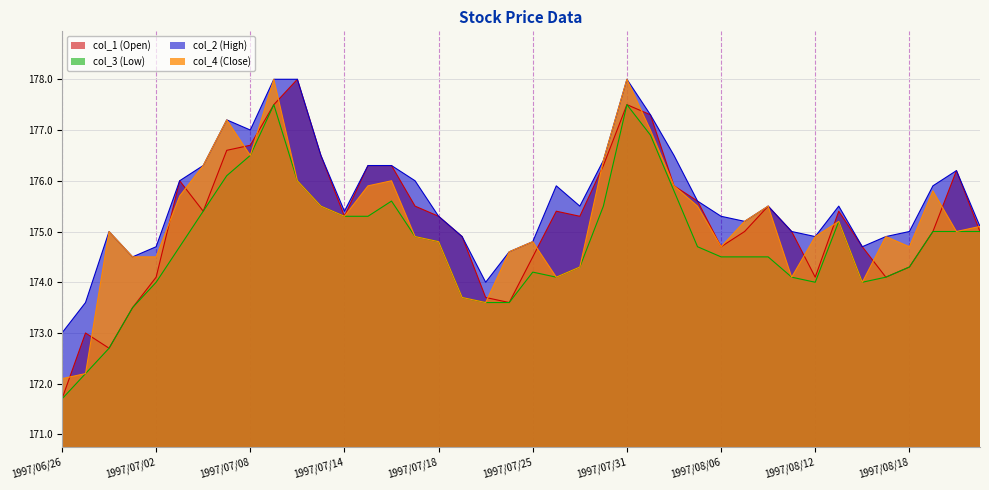

What position from the left is 1997/08/06?

29